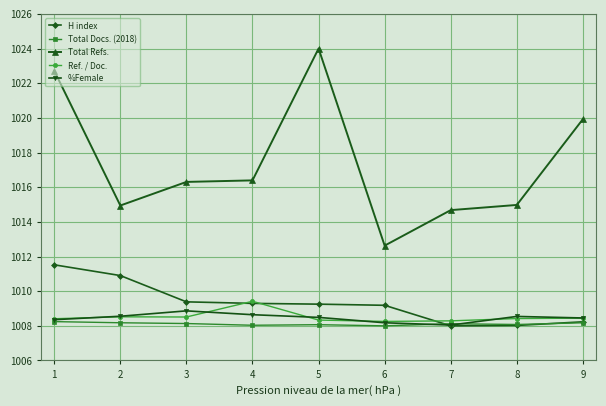

List the series in order of their peak value, highest first.

Total Refs., H index, Ref. / Doc., %Female, Total Docs. (2018)